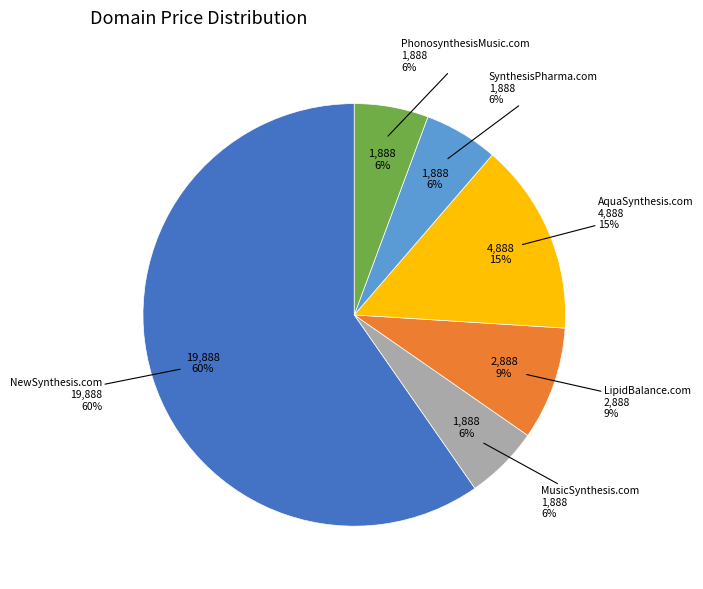

To the nearest percent, what is the average slice percentage?

17%